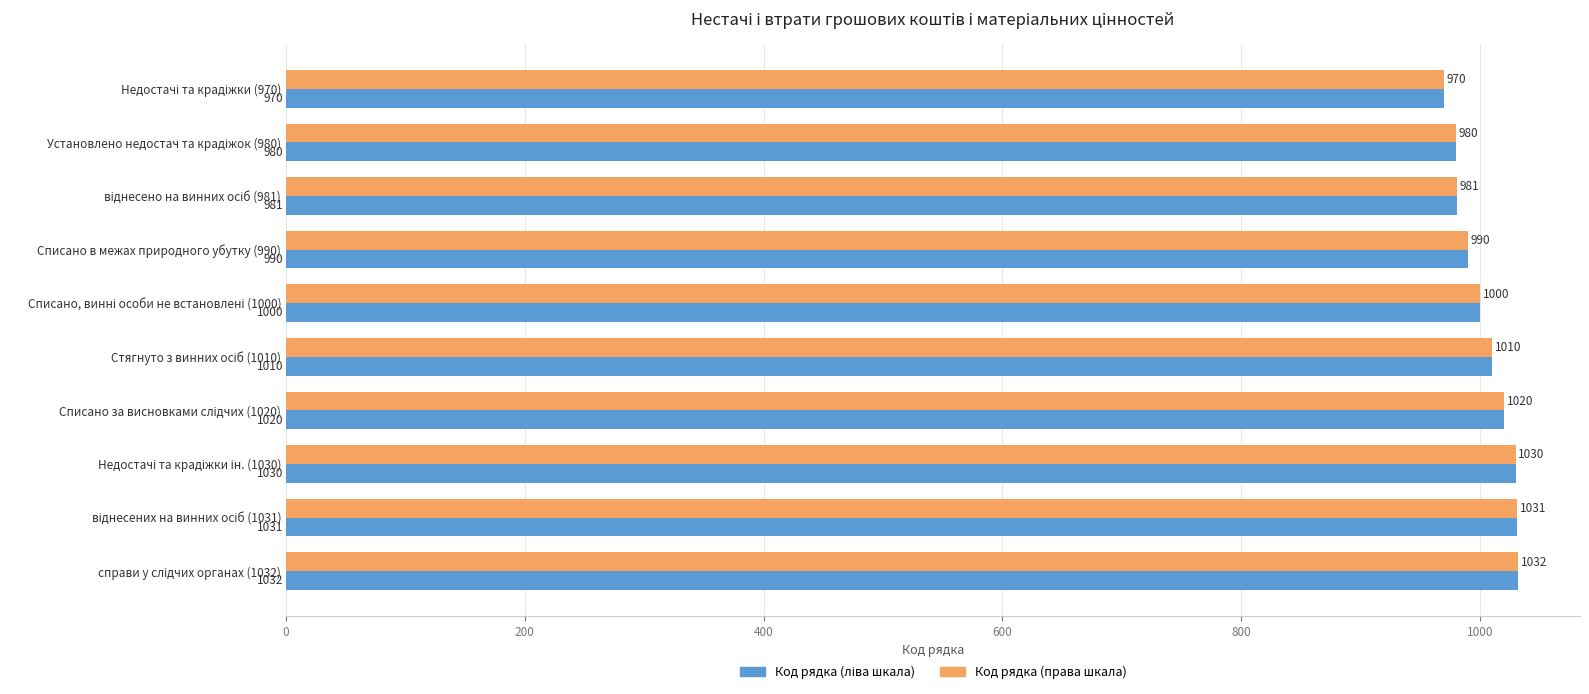

What is the minimum value shown in the chart?

970